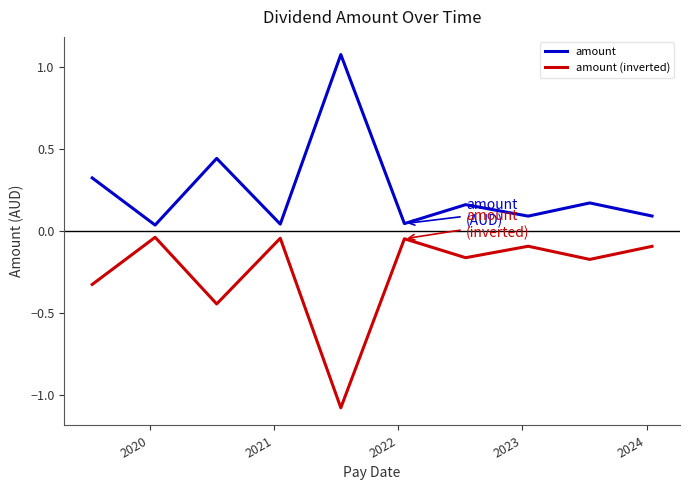

What are all the series names shown in the legend?

amount, amount (inverted)